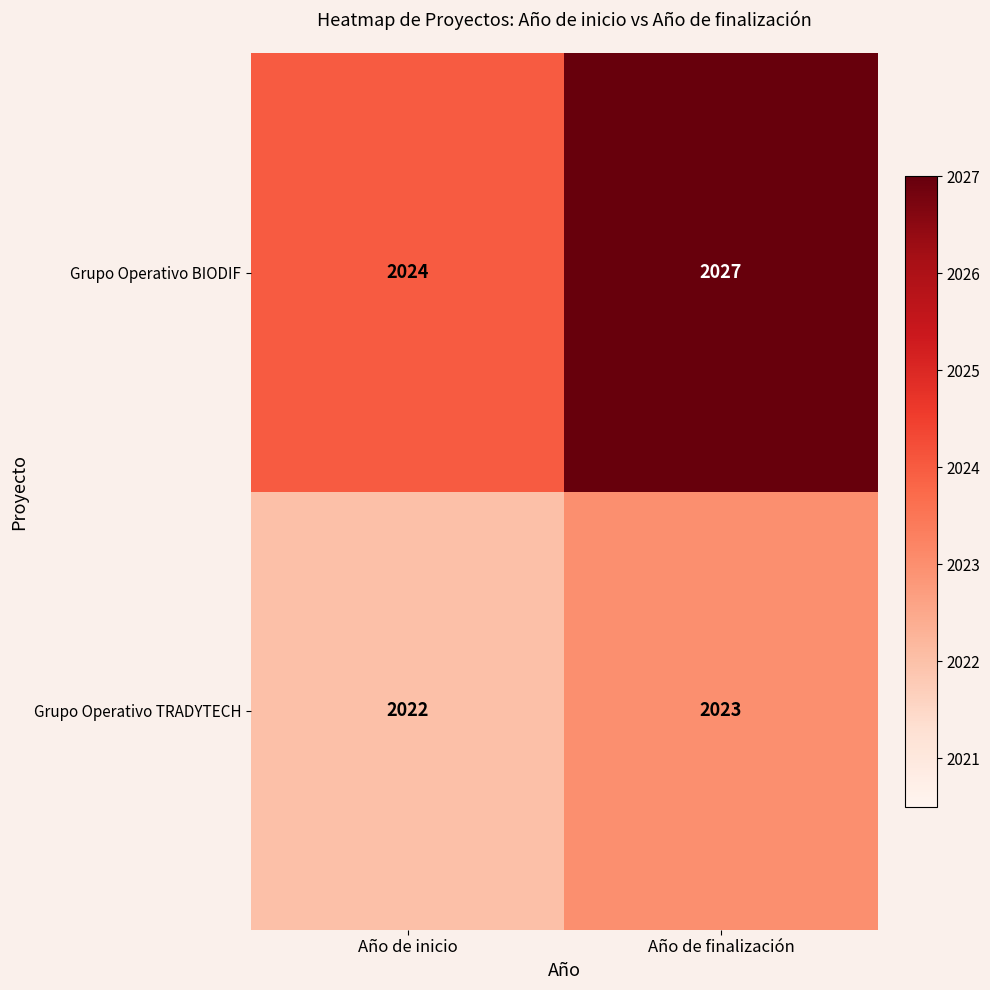

Reading left to right, extract all data points from this chart.

Grupo Operativo BIODIF: 2024	2027
Grupo Operativo TRADYTECH: 2022	2023